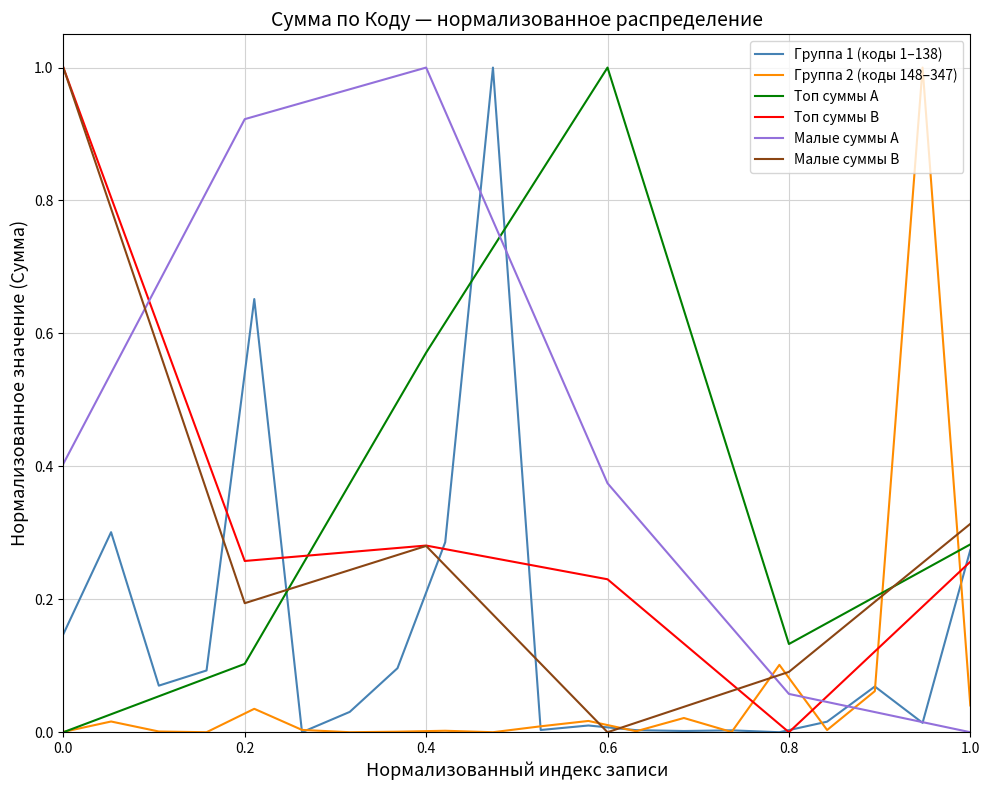

Reading left to right, transcribe all the data shown in this chart.

0.1	0.3	0.1	0.1	0.7	0.0	0.0	0.1	0.3	1.0	0.0	0.0	0.0	0.0	0.0	0.0	0.0	0.1	0.0	0.3